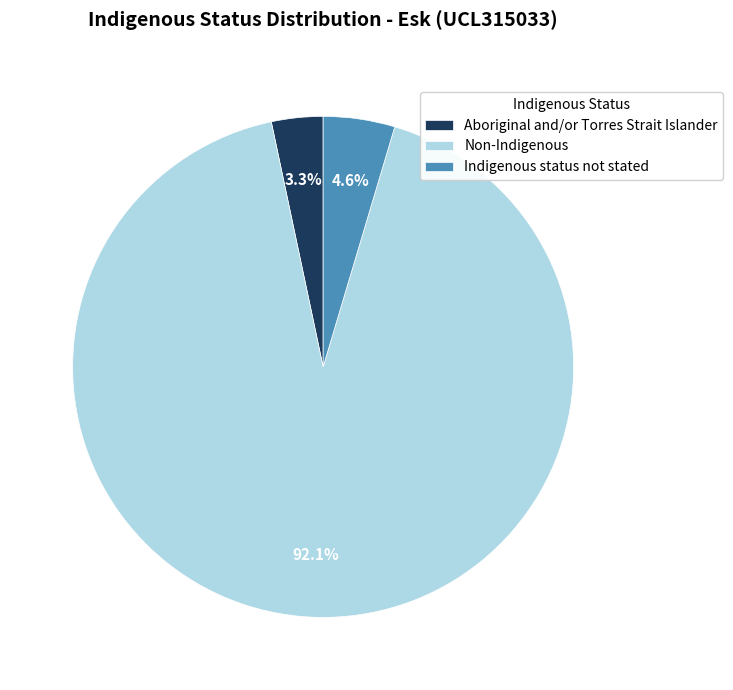

Which slice is the smallest?

Aboriginal and/or Torres Strait Islander